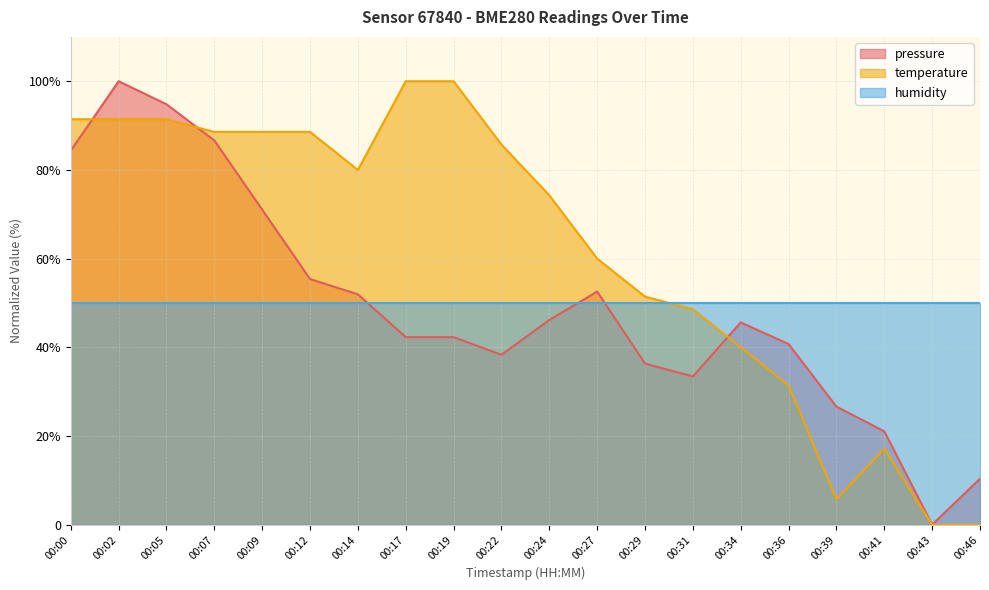

At how many categories does at least one series exceed 72?

11